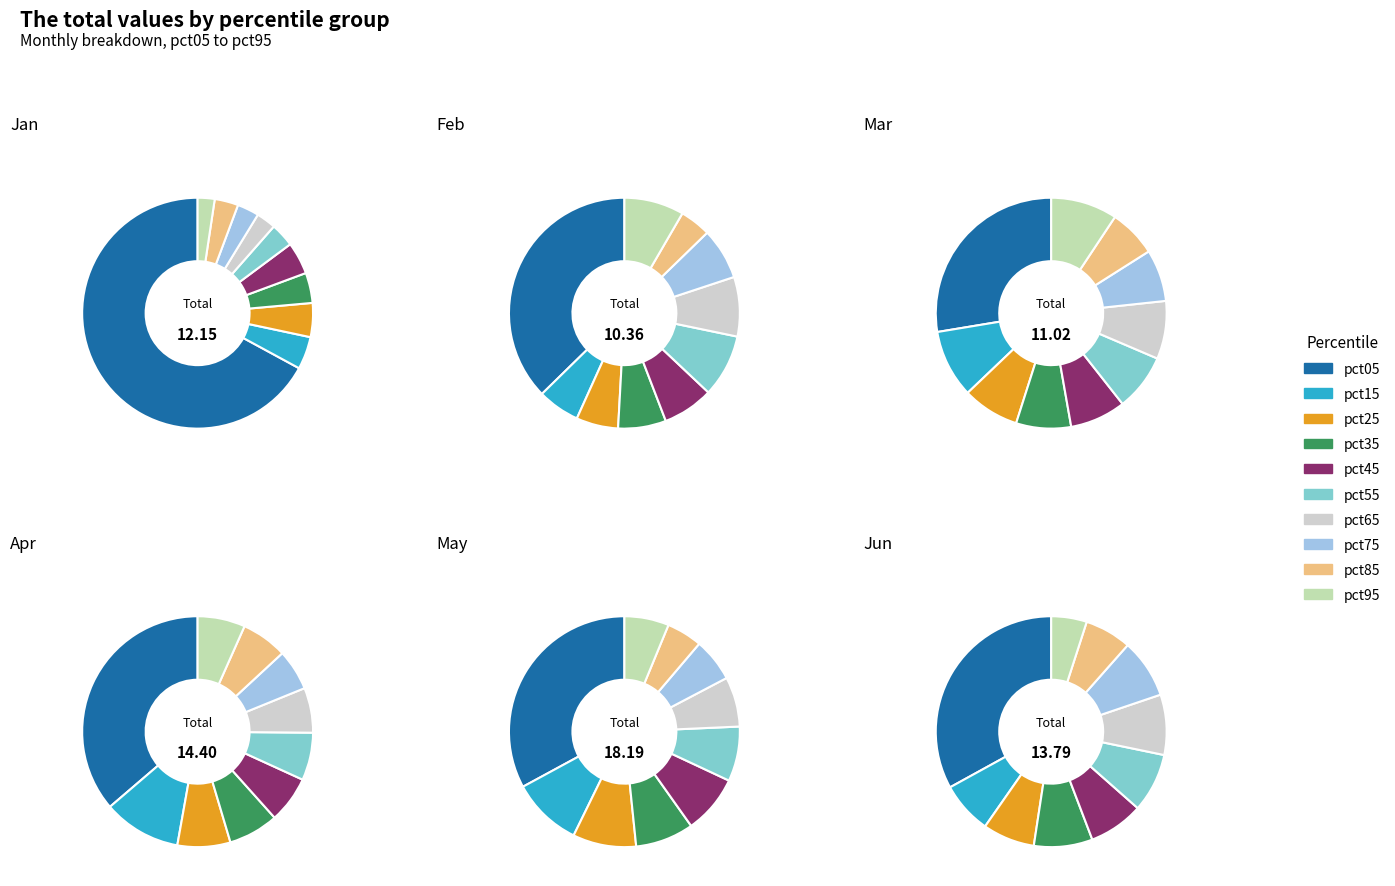

What is the largest slice in the pie chart?

pct05